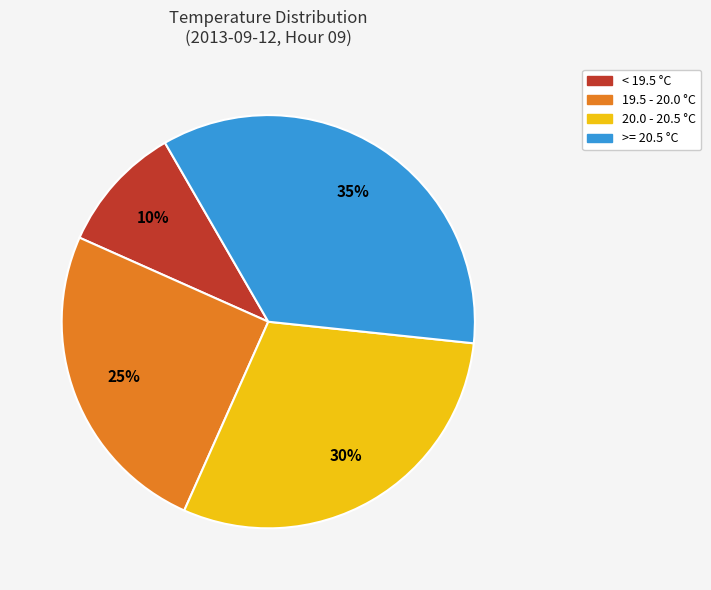

Is there a majority slice in this chart?

No